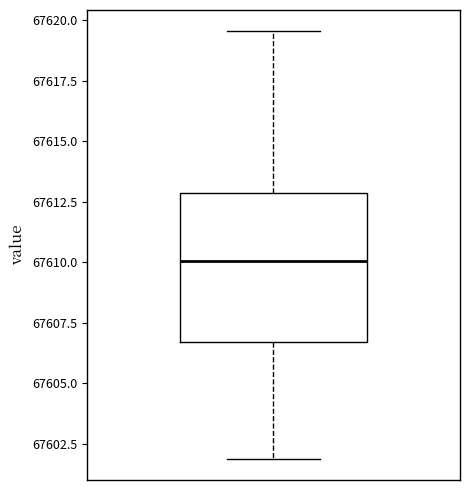

Transcribe this box plot: give where the median line is, the range the box spans, and where the two whiskers end, as read against the y-axis. The values are not printed on the chart, so give them approximately, as read against the axis.

median 67610.0, box 67606.5 to 67613.0, whiskers 67602.0 to 67619.5